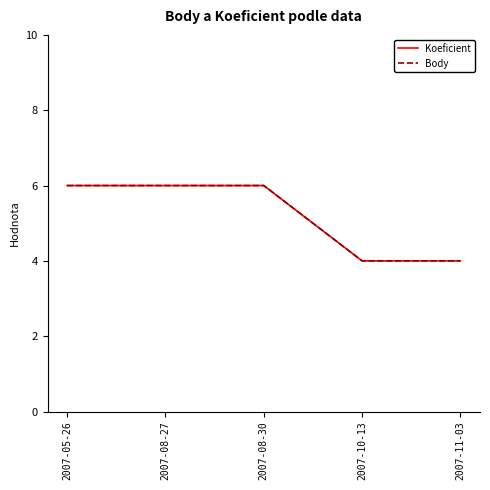

Does the chart display data point markers on the line(s)?

No